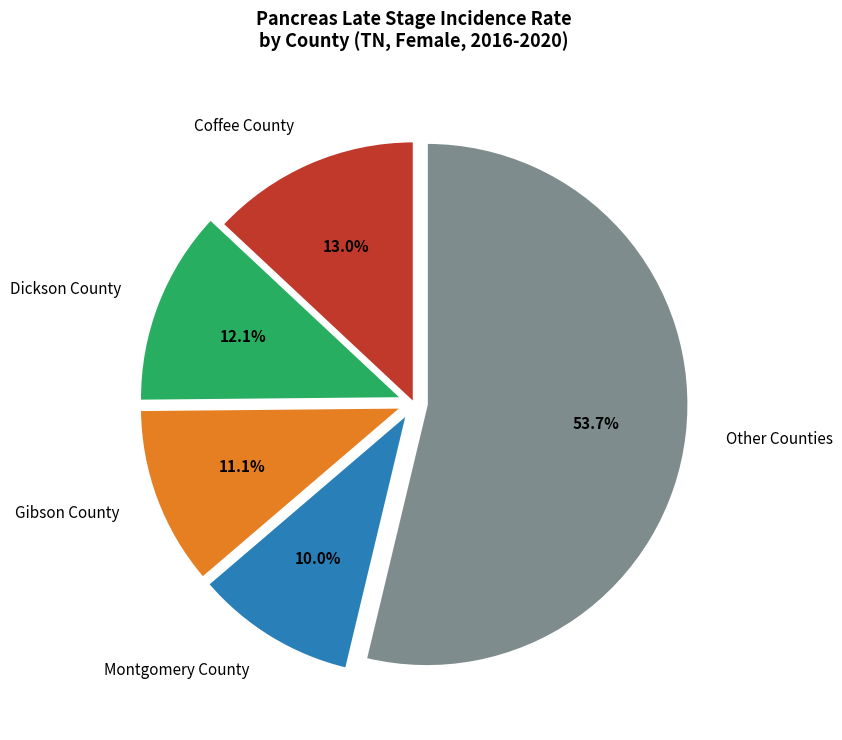

Combined, do Other Counties and Dickson County account for over 50%?

Yes